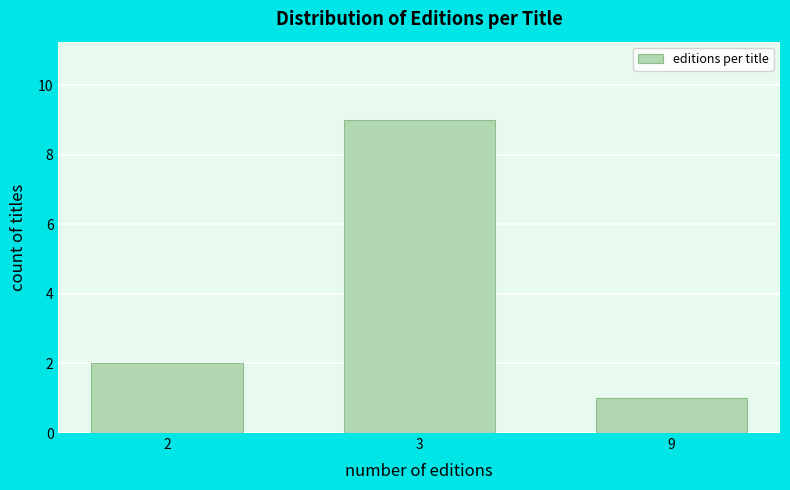

Reading left to right, extract all data points from this chart.

2=2	3=9	9=1